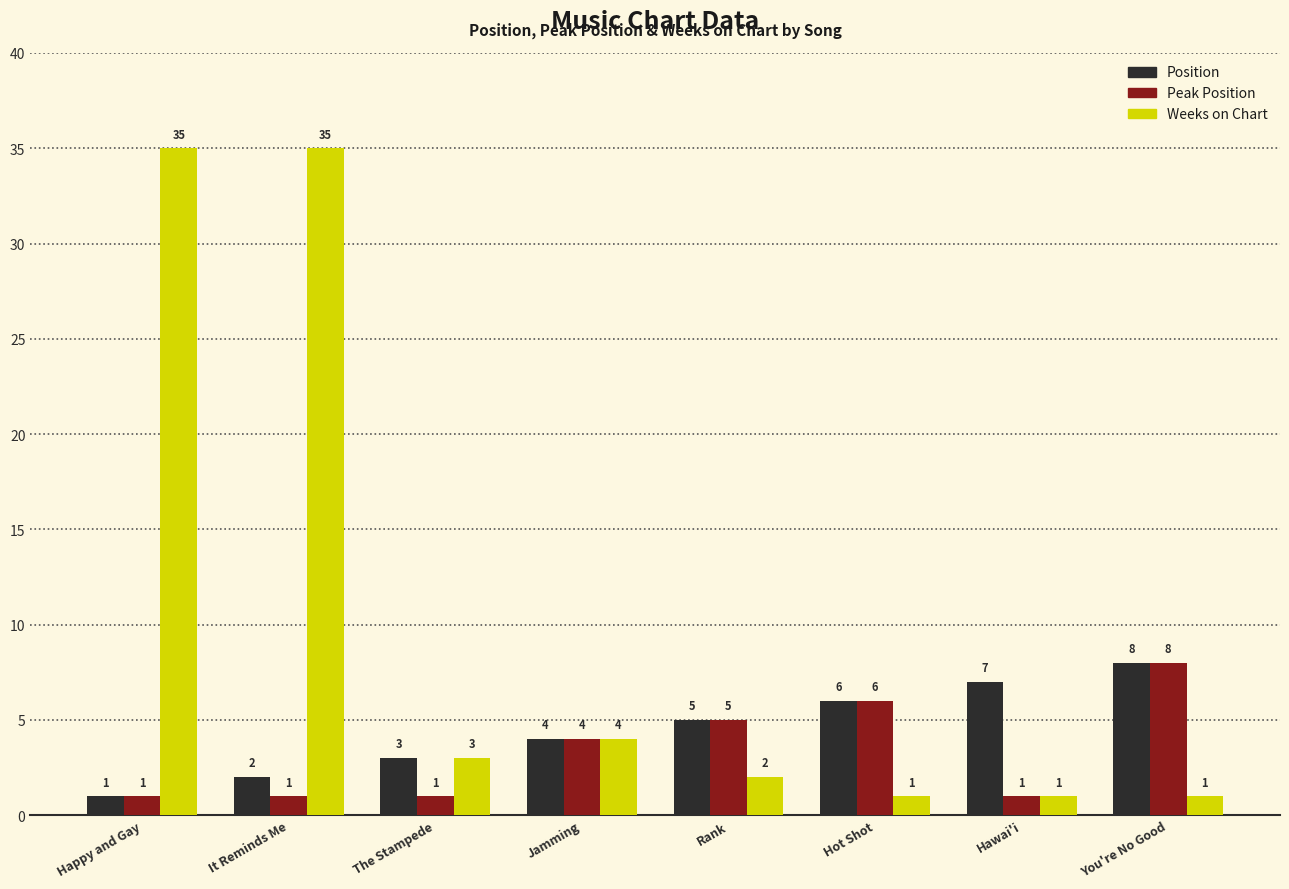

Which series has the widest spread of values?

Weeks on Chart